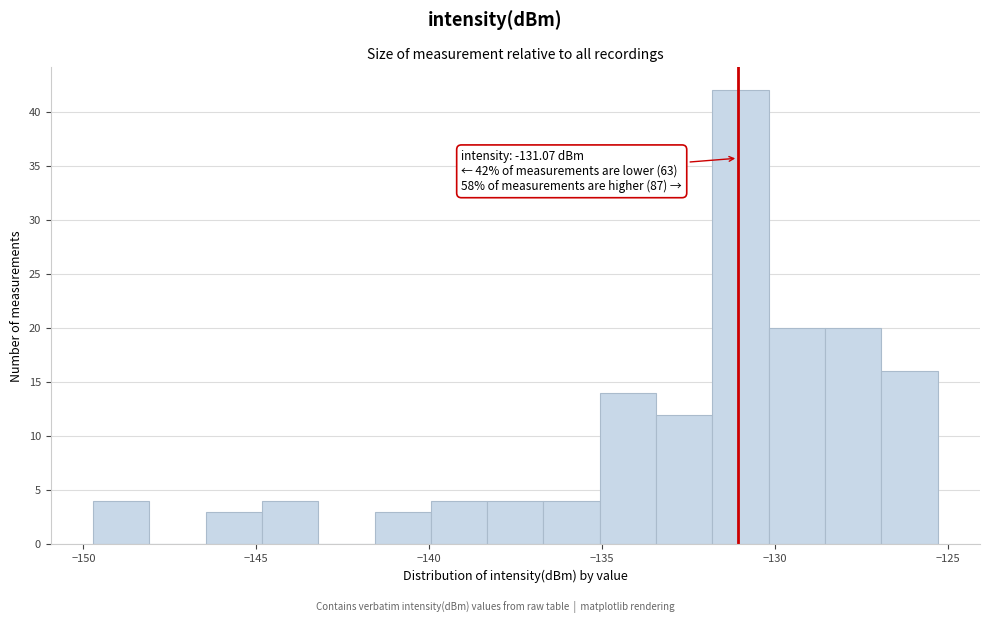

Read against the x-axis, roughly where is the centre of the tallest bar?

-131.0